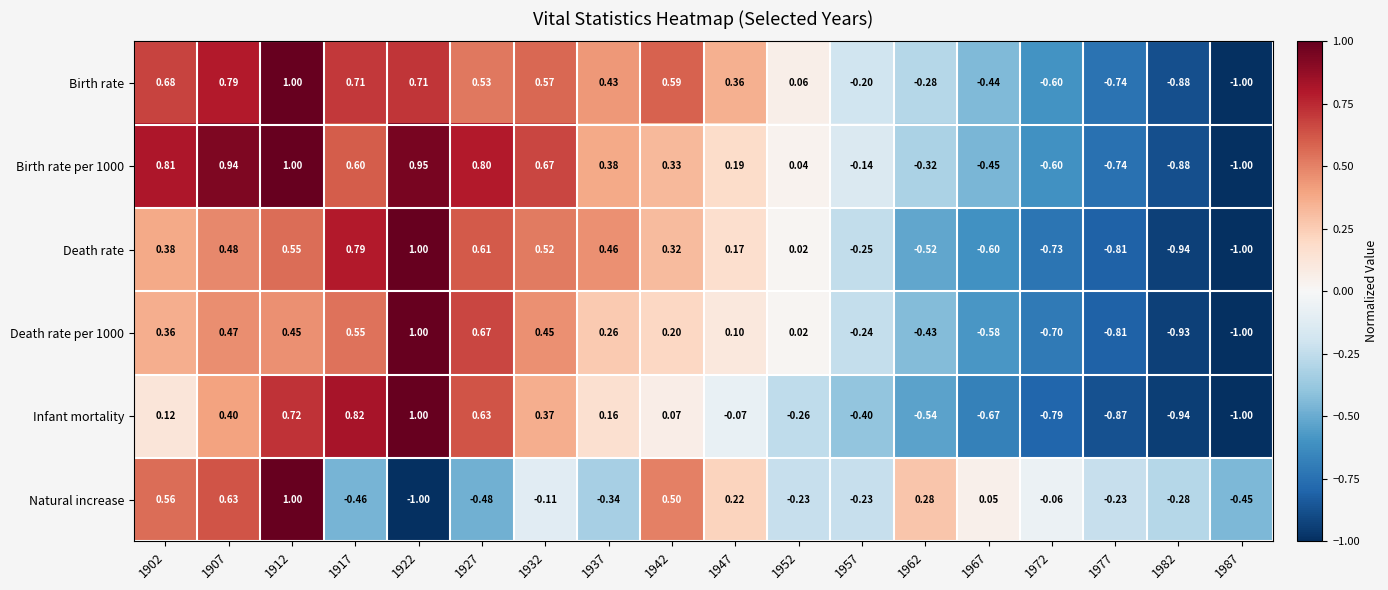

Is the value of Birth rate per 1000 at 1907 greater than the value of Natural increase at 1977?

Yes